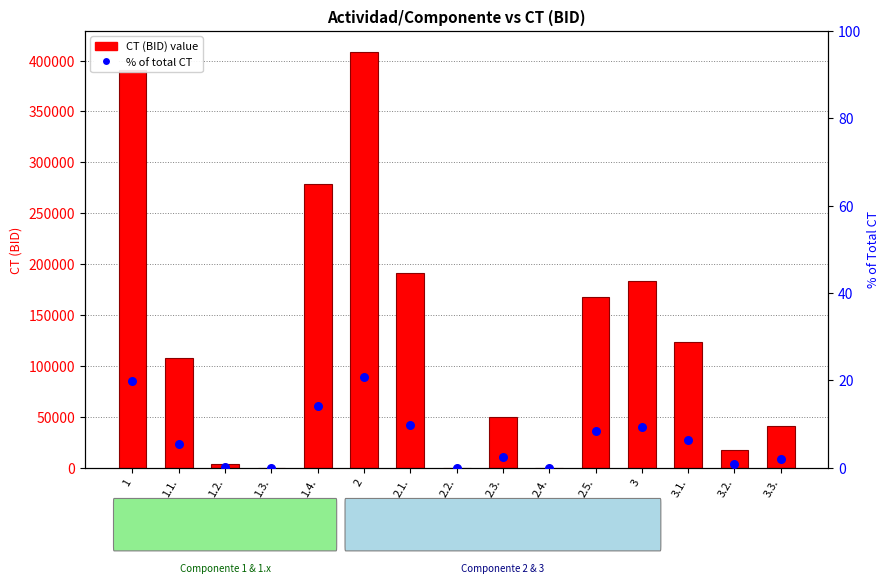

Which series contains the lowest Y value?

CT (BID)